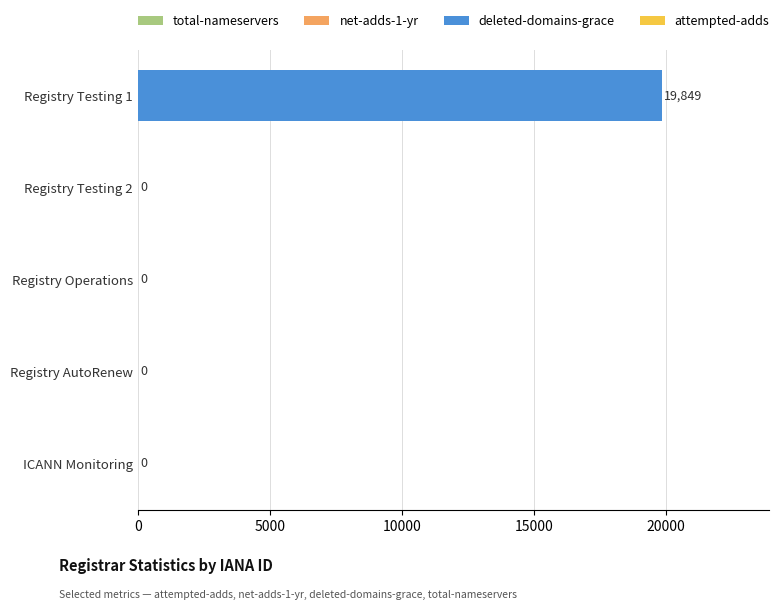

The value at Registry AutoRenew is 12109. True or false?

False